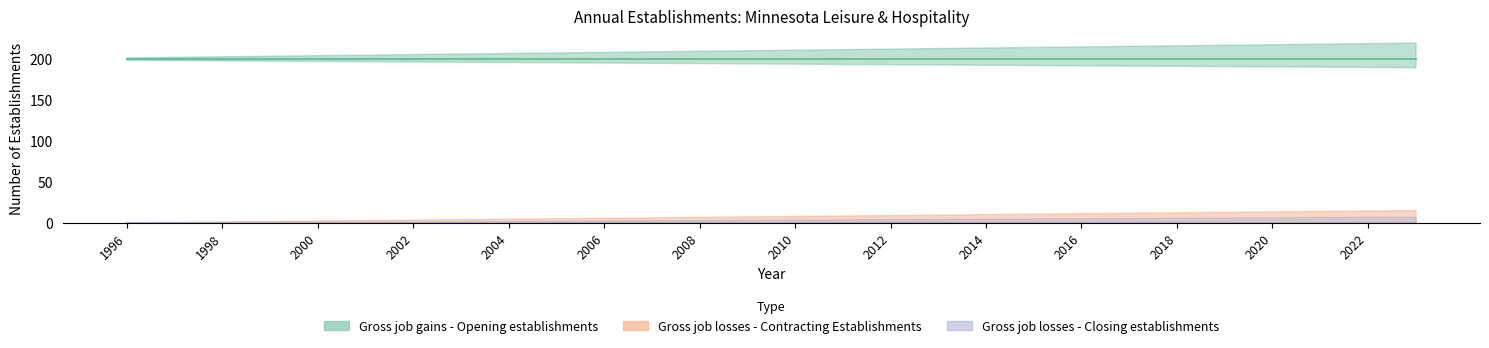

Reading right to left, list all the values displayed in this chart.

Gross job gains - Opening establishments: 200	200	200	200	200	200	200	200	200	200	200	200	200	200	200	200	200	200	200	200	200	200	200	200	200	200	200	200
Gross job losses - Contracting Establishments: 0	0	0	0	0	0	0	0	0	0	0	0	0	0	0	0	0	0	0	0	0	0	0	0	0	0	0	0
Gross job losses - Closing establishments: 0	0	0	0	0	0	0	0	0	0	0	0	0	0	0	0	0	0	0	0	0	0	0	0	0	0	0	0